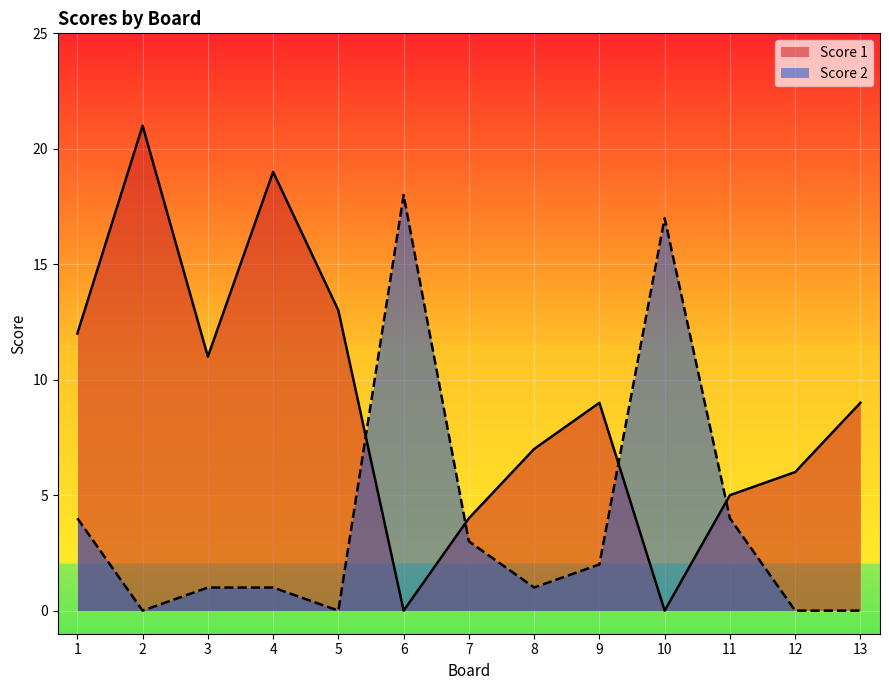

At which category does the chart reach its minimum across all series?

6